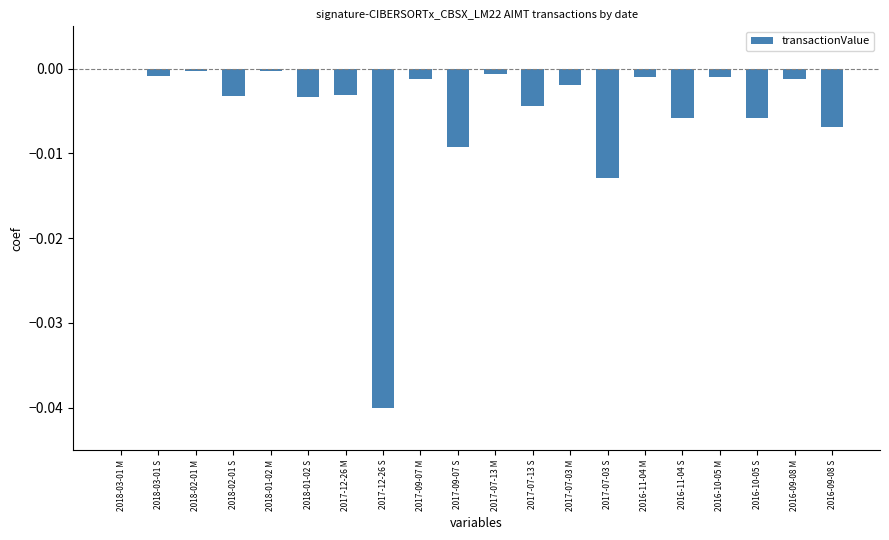

Does the chart contain stacked bars?

No